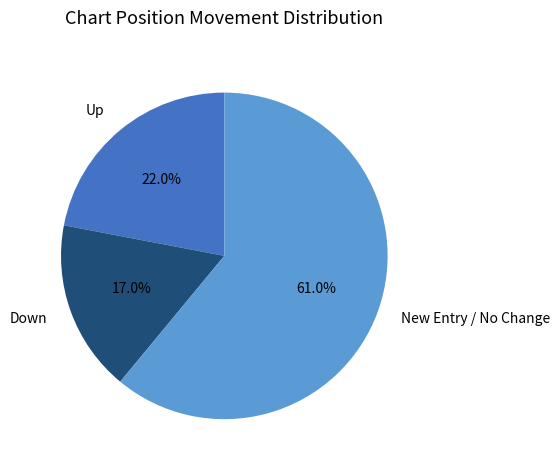

Which slice represents more than half of the pie?

New Entry / No Change